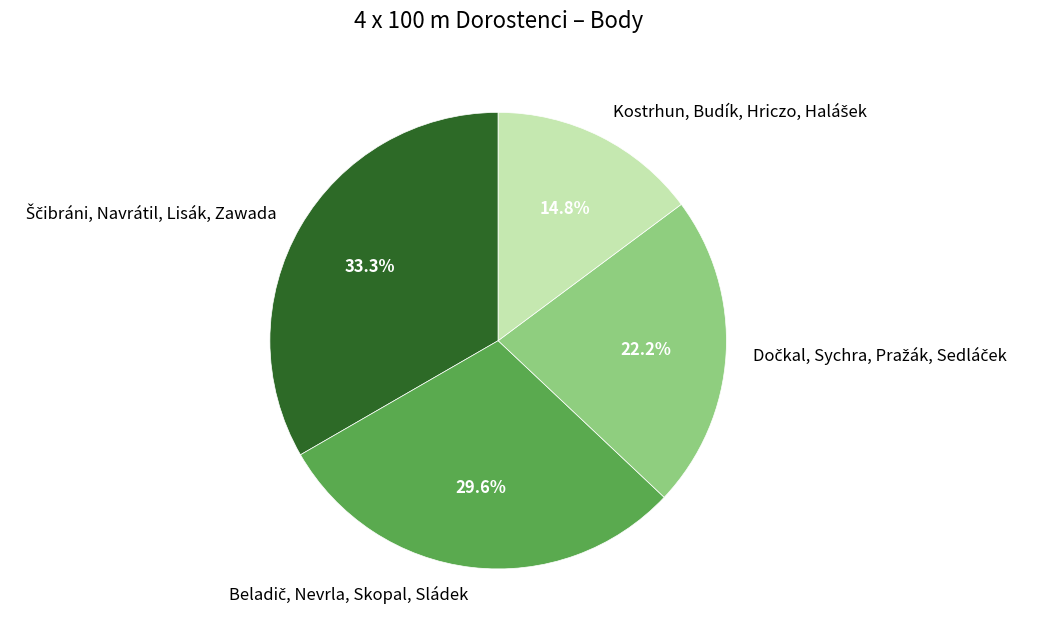

To the nearest percent, what is the difference between the largest and smallest slice percentages?

19%